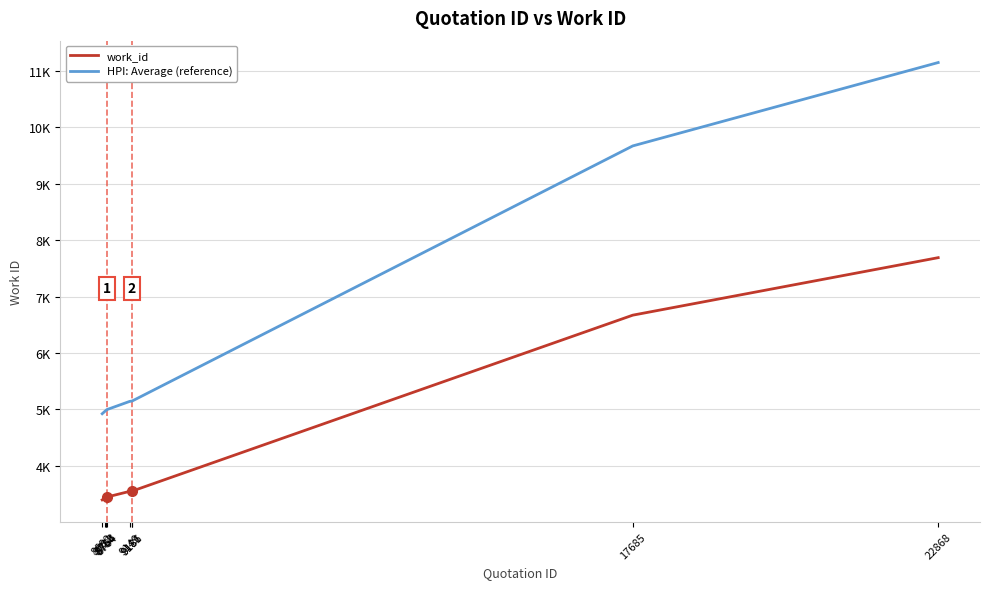

What are all the series names shown in the legend?

work_id, HPI: Average (reference)